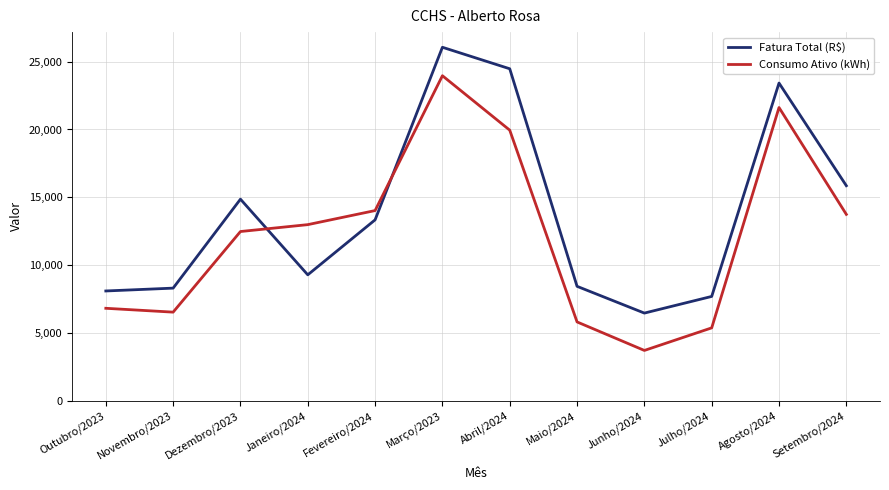

Rank the series by their maximum value, from highest to lowest.

Fatura Total (R$), Consumo Ativo (kWh)